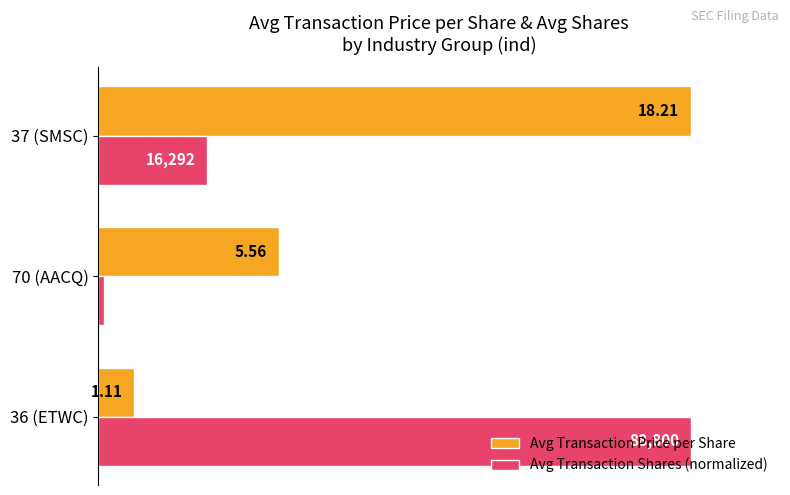

Which series has the largest range (max minus min)?

Avg Transaction Shares (normalized)